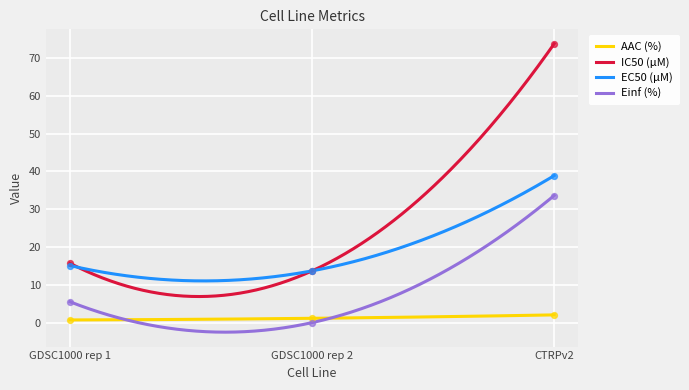

Which series has the largest total across all categories?

IC50 (µM)